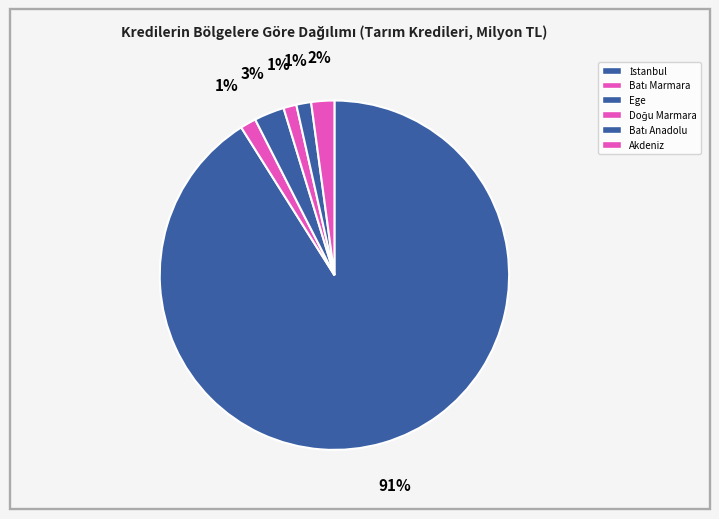

Combined, do Batı Marmara and Batı Anadolu account for over 50%?

No